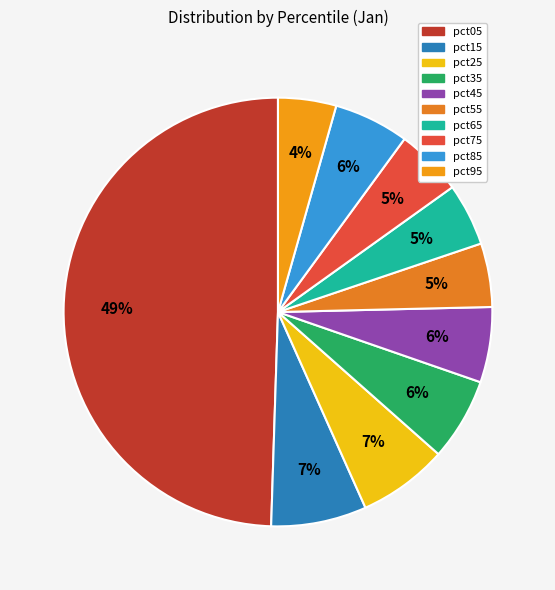

Is the sum of pct85 and pct15 greater than half?

No